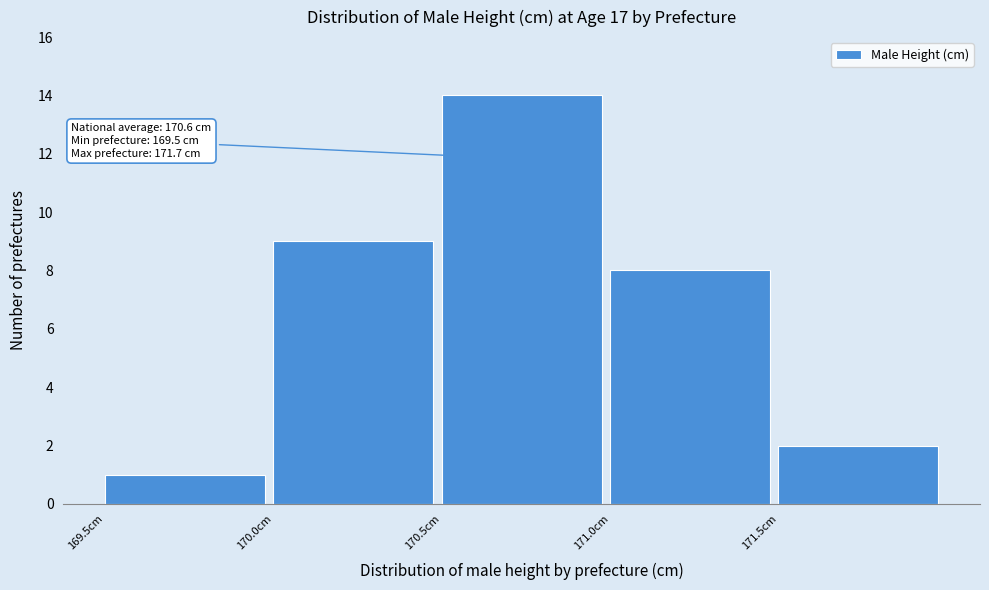

Over which range of the x-axis is the bar tallest?

170.5 to 171.0